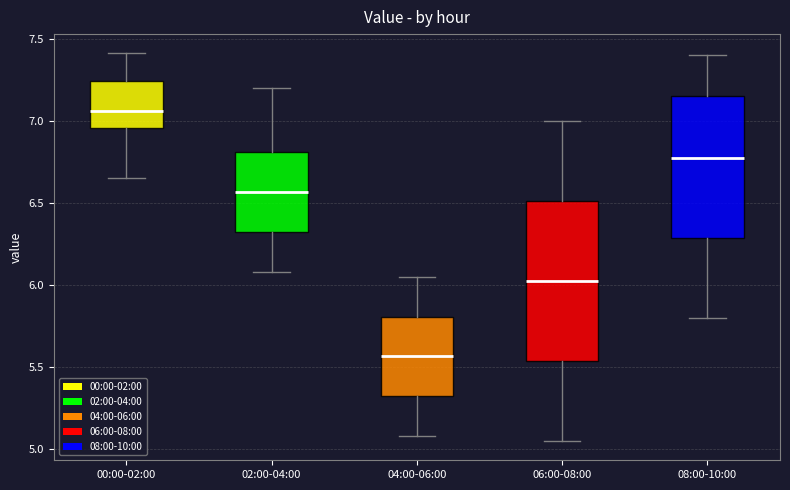

Where is the upper edge of the box for 08:00-10:00 on the y-axis? The values are not printed on the chart, so give them approximately, as read against the axis.

7.15